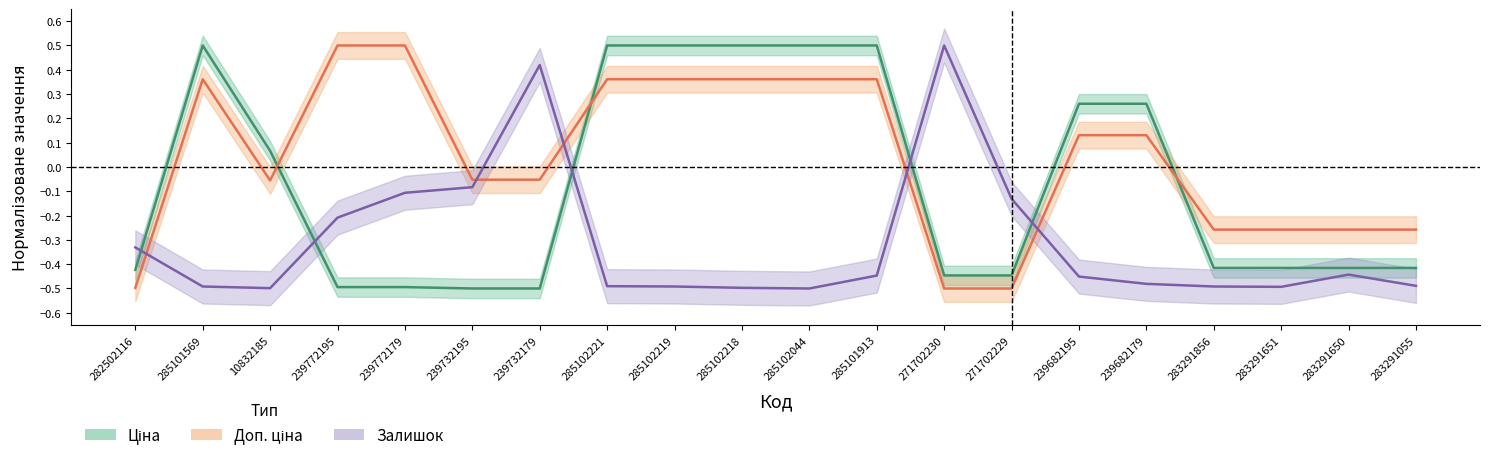

What is the spread (max minus min) of values at 239732195?

0.4